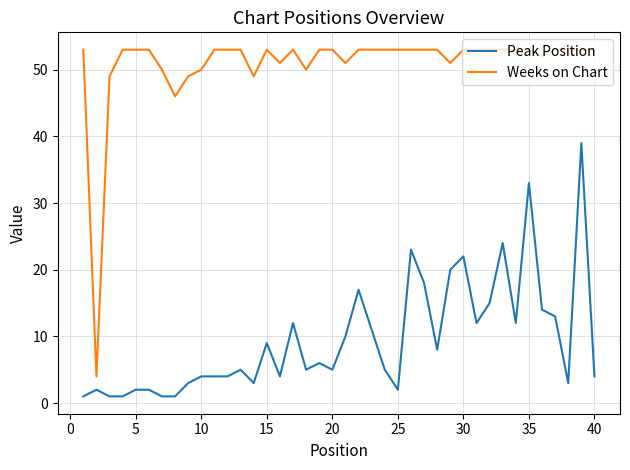

What is the maximum value shown in the chart?

53